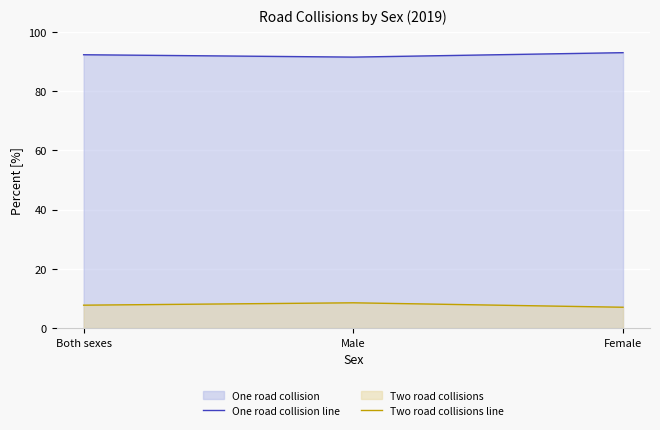

Read the One road collision line value at Both sexes.

92.3